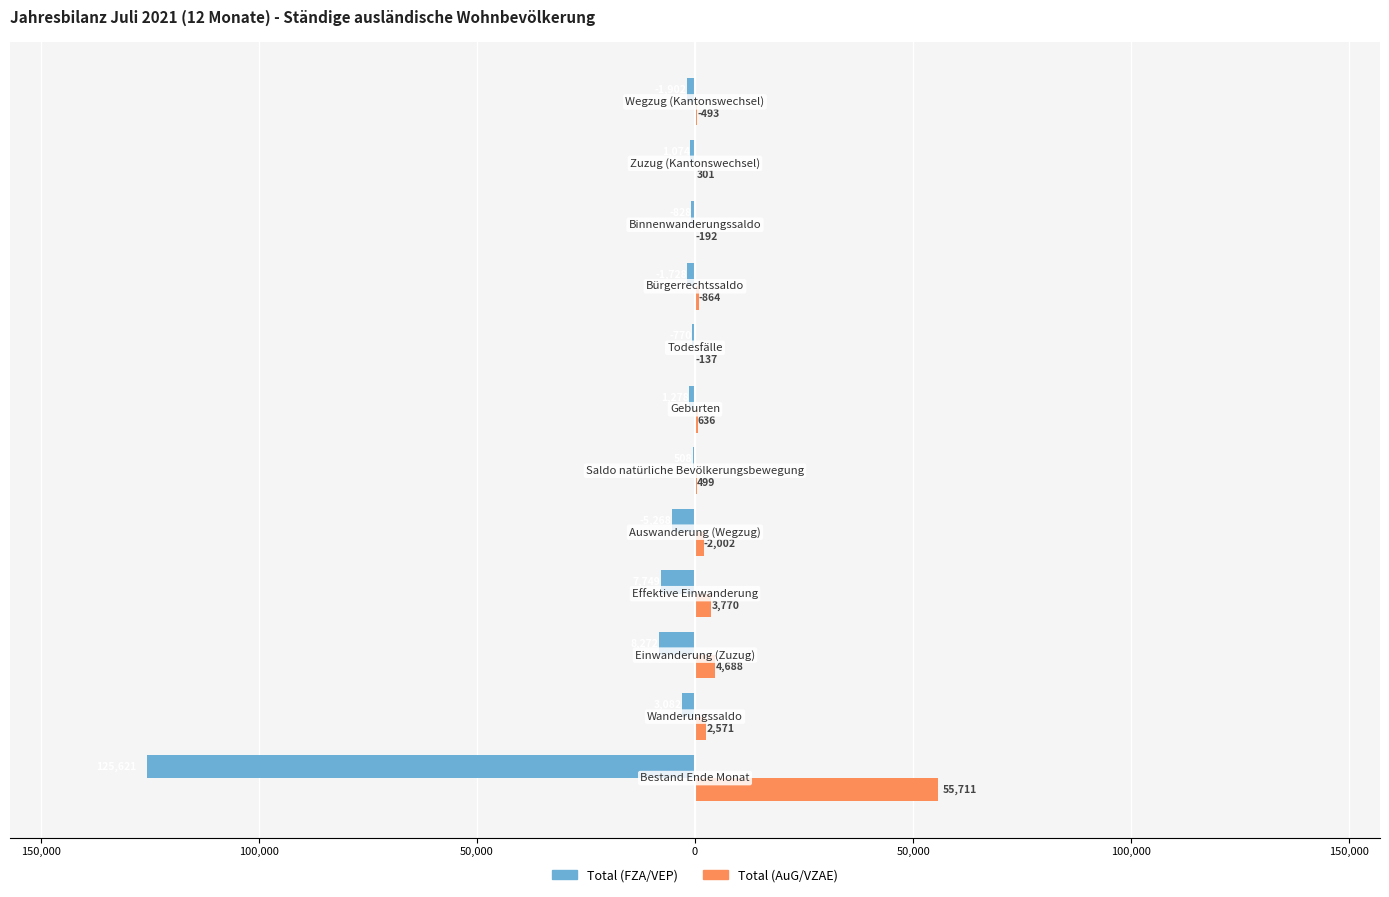

Which series has the widest spread of values?

Total (FZA/VEP)